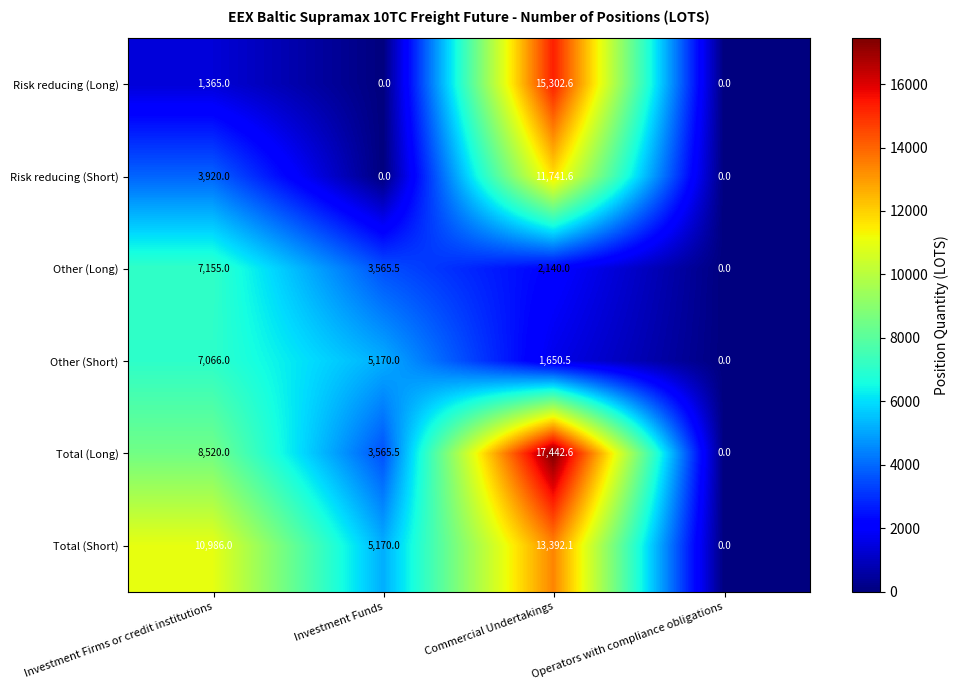

Rank the series by their maximum value, from lowest to highest.

Other (Short), Other (Long), Risk reducing (Short), Total (Short), Risk reducing (Long), Total (Long)